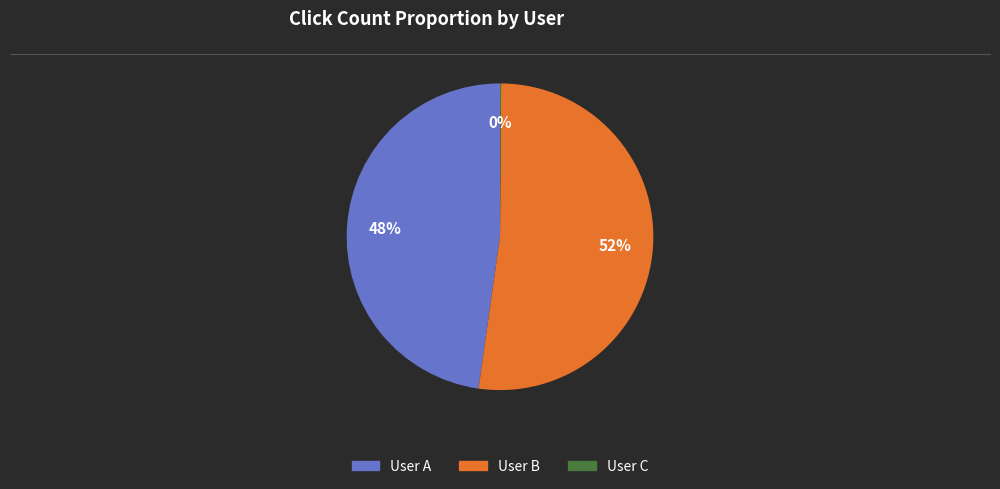

True or false: User B accounts for 65% of the total.

False